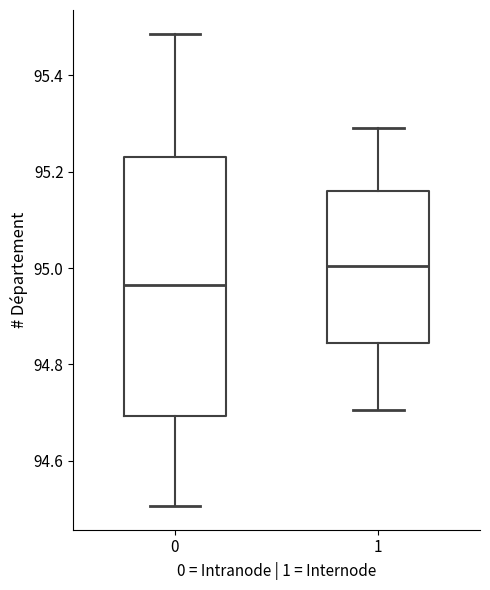

Reading left to right, transcribe this box plot: for each box, give where its median line is, the range the box spans, and where its two whiskers end, as read against the y-axis. The values are not printed on the chart, so give them approximately, as read against the axis.

0: median 94.96, box 94.70 to 95.24, whiskers 94.50 to 95.48
1: median 95.00, box 94.84 to 95.16, whiskers 94.70 to 95.30